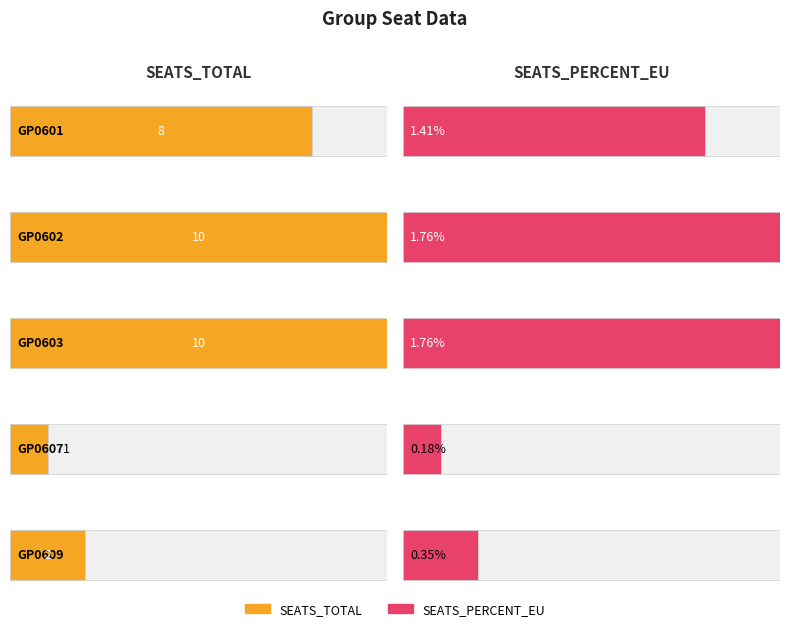

Which category has the highest value in the SEATS_TOTAL series?

GP0602